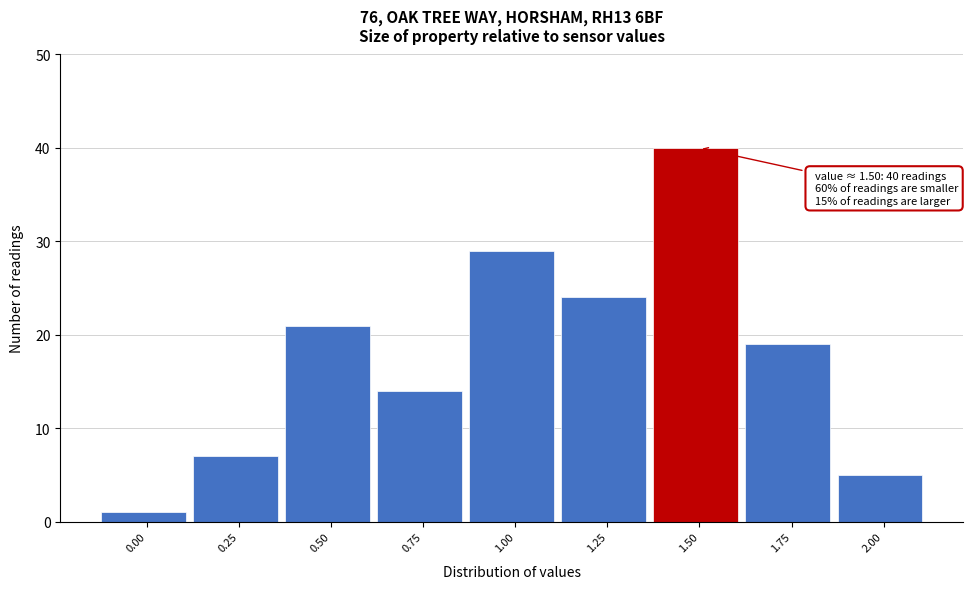

Reading left to right, extract all data points from this chart.

0.00=1	0.25=7	0.50=21	0.75=14	1.00=29	1.25=24	1.50=40	1.75=19	2.00=5